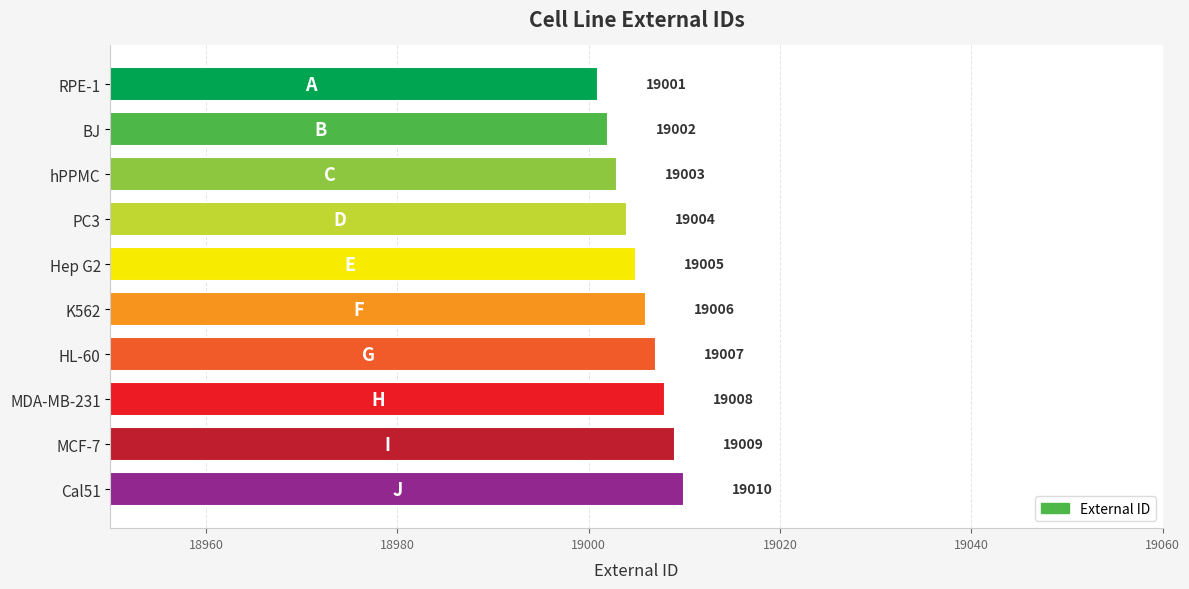

Rank the categories by value from highest to lowest.

Cal51, MCF-7, MDA-MB-231, HL-60, K562, Hep G2, PC3, hPPMC, BJ, RPE-1